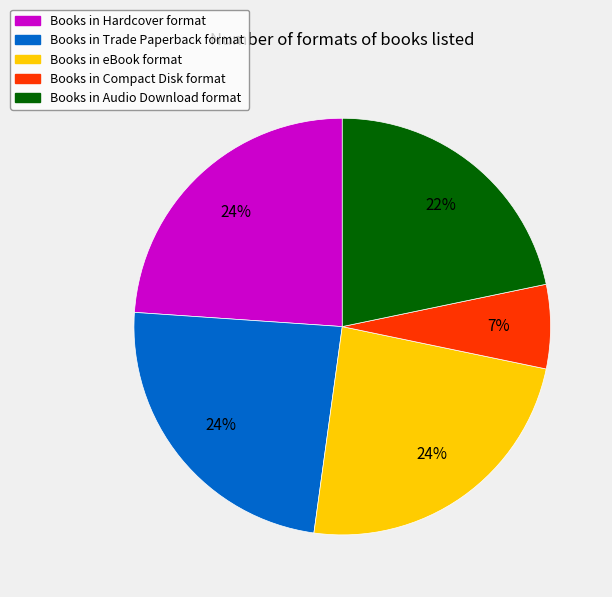

To the nearest percent, what is the difference between the largest and smallest slice percentages?

17%